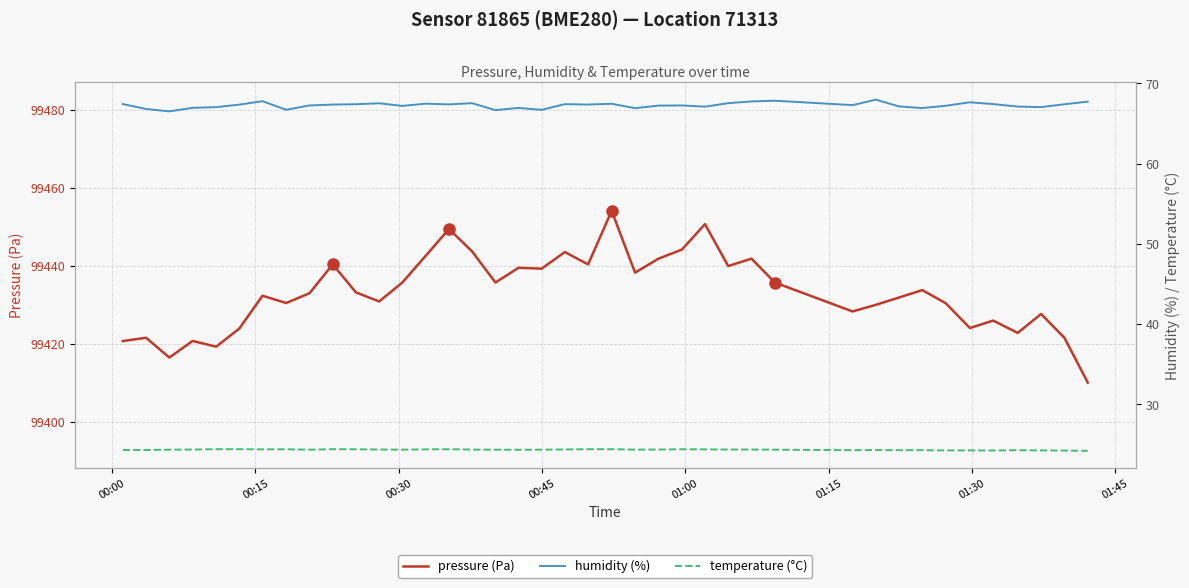

What is the minimum value for pressure (Pa)?

99410.1